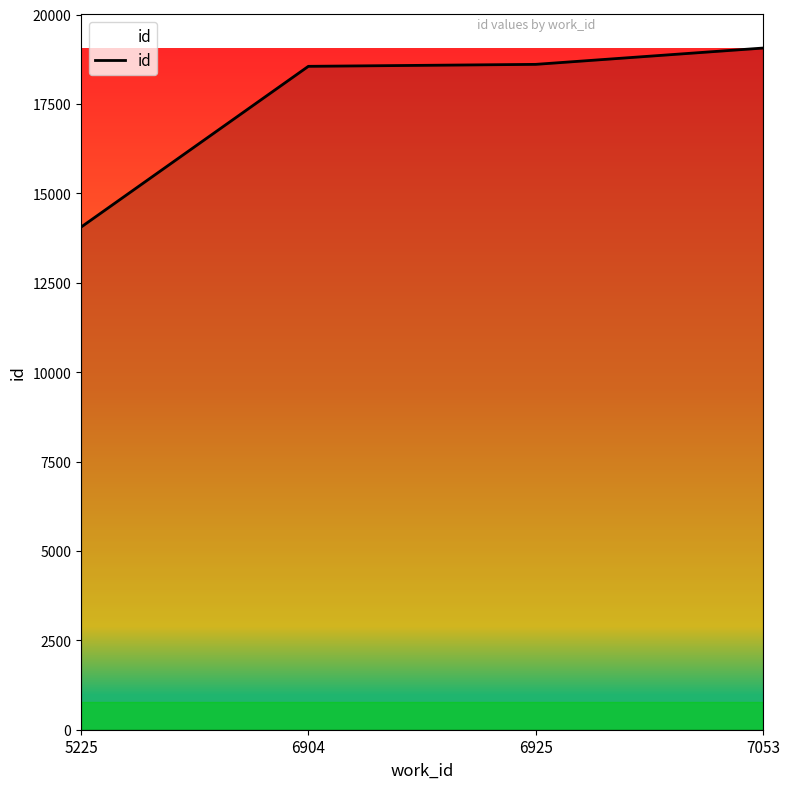

How many lines are shown in the chart?

1